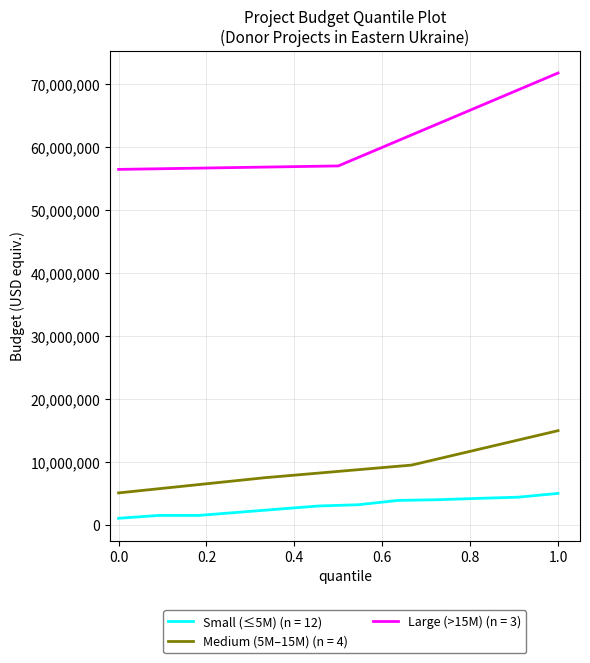

What is the highest value of the Small (≤5M) (n = 12) series?

5000000